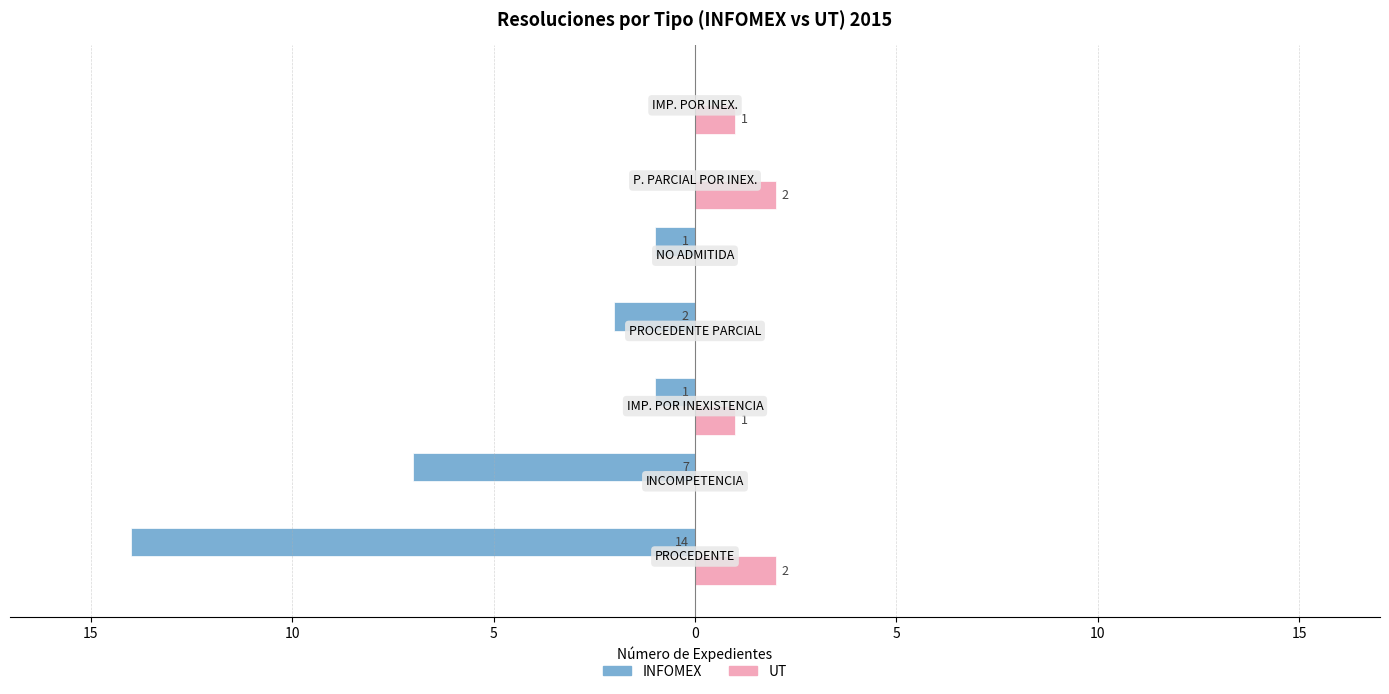

What are all the series names shown in the legend?

INFOMEX, UT